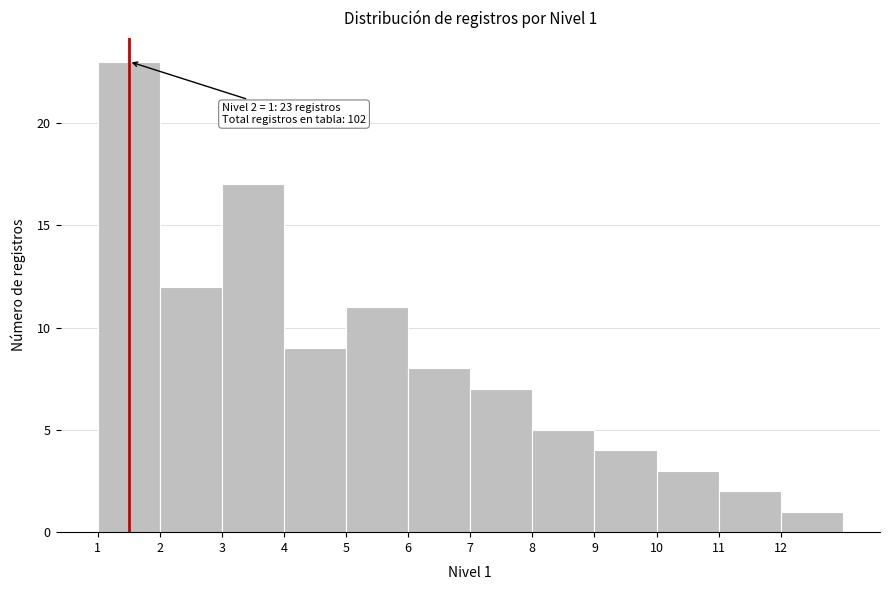

Which range on the x-axis has the tallest bar?

1 to 2